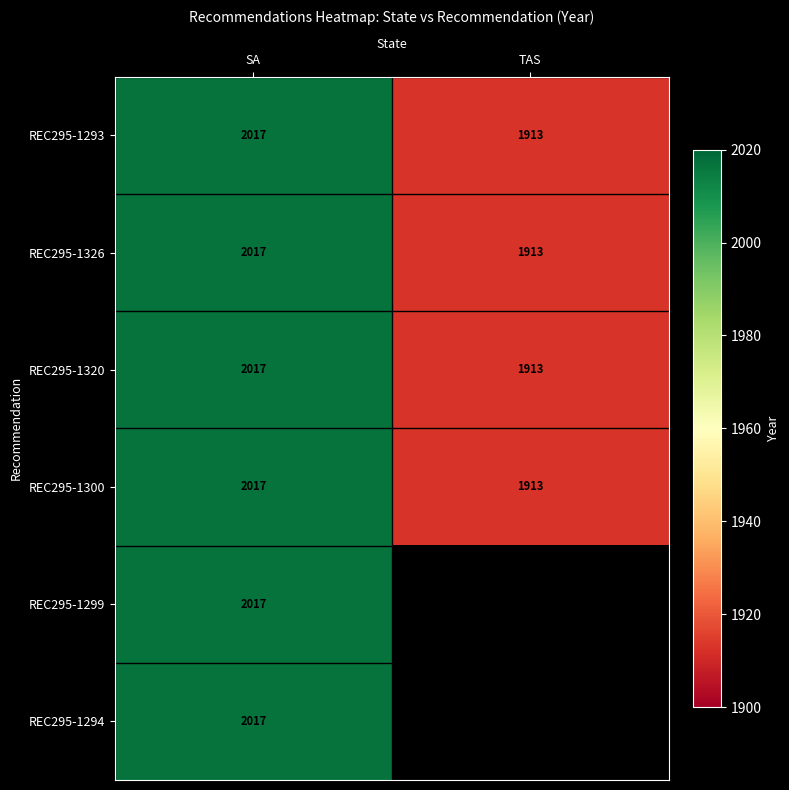

Which category has the highest value in the REC295-1300 series?

SA